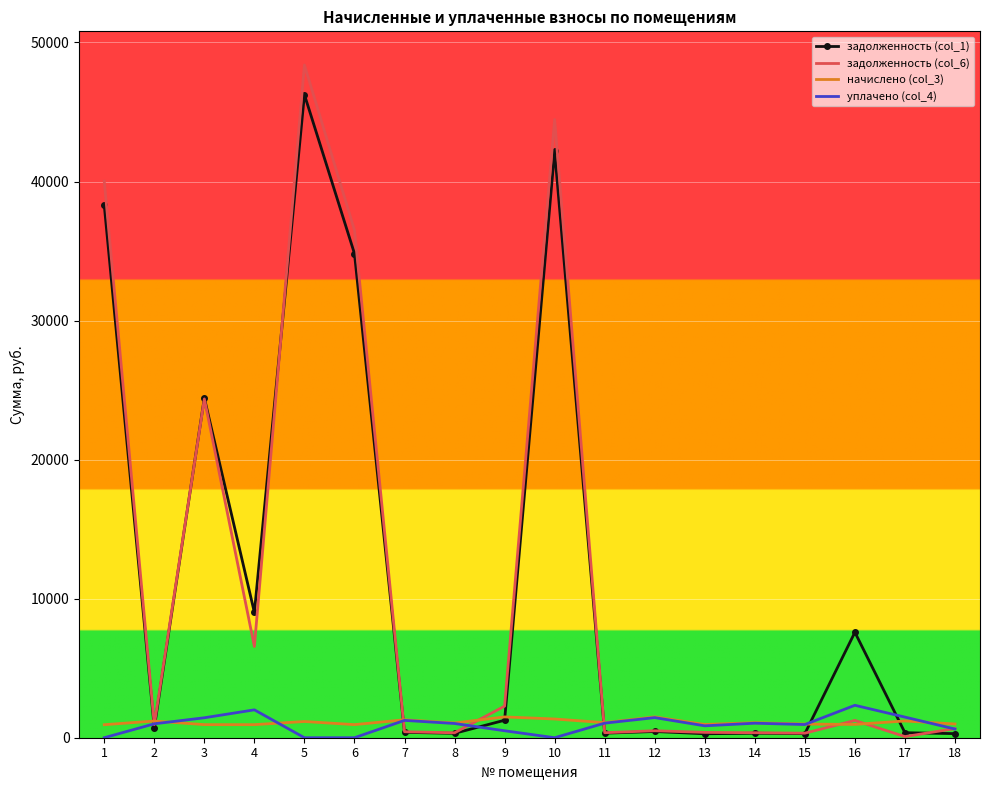

At which category is the sum across all series the highest?

5